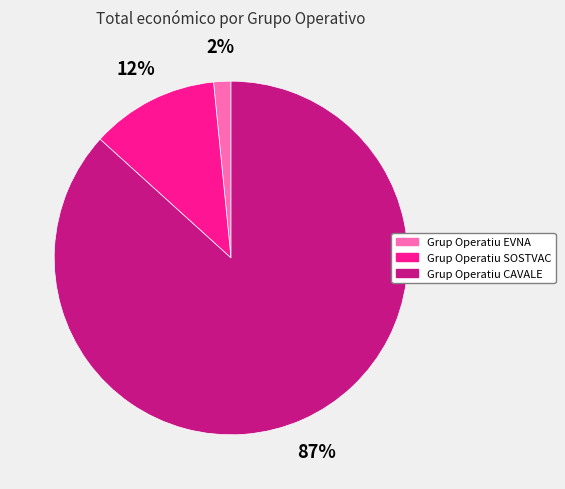

Is the sum of Grup Operatiu EVNA and Grup Operatiu CAVALE greater than half?

Yes